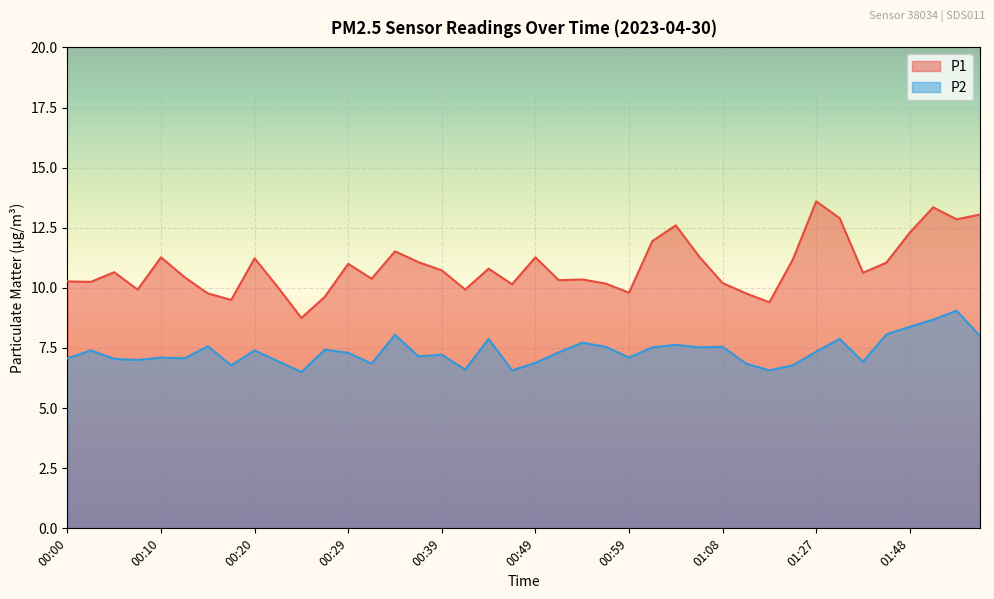

Rank the series by their average value, from lowest to highest.

P2, P1